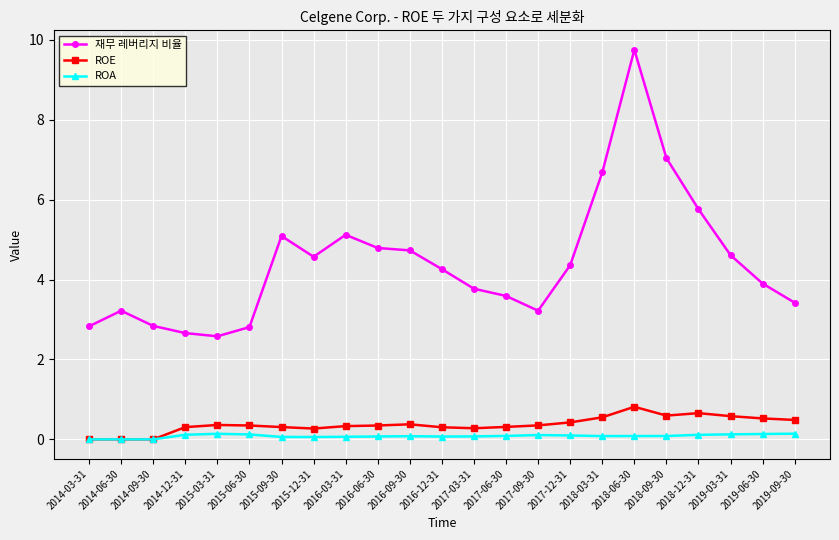

How many lines are shown in the chart?

3